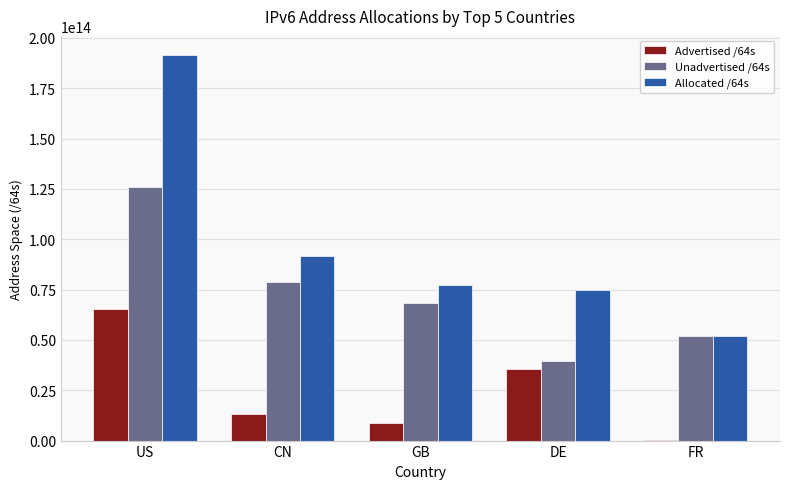

How many groups of bars are there?

5